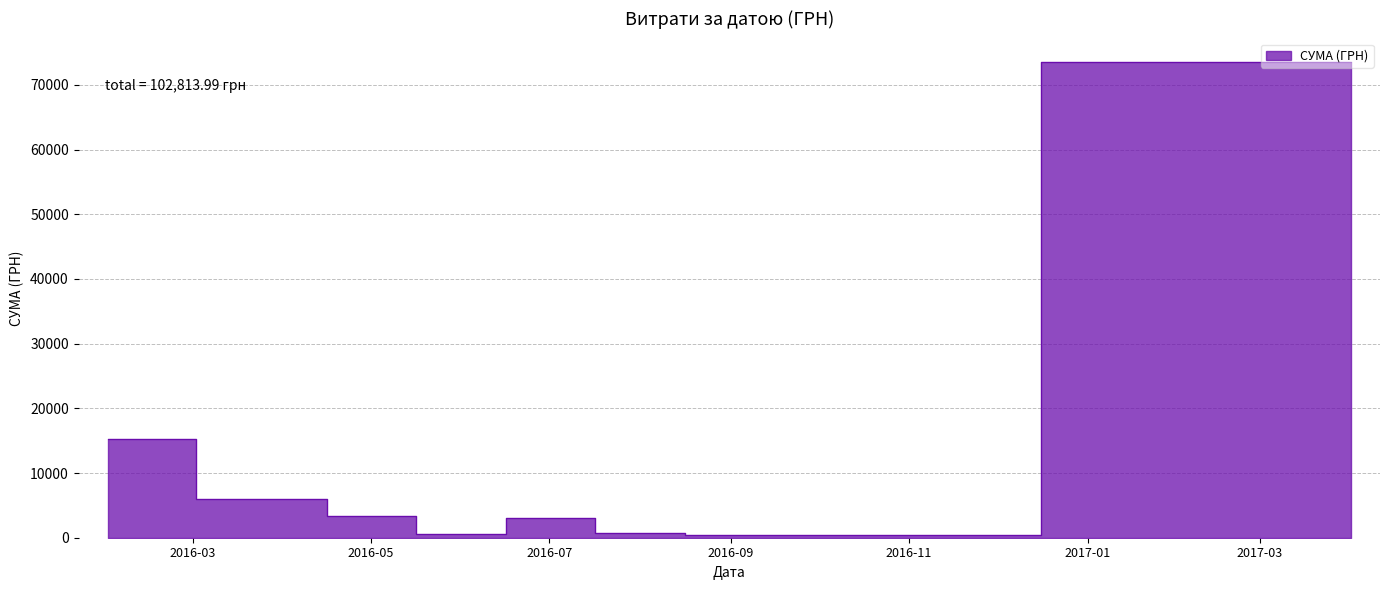

Does the chart display data point markers on the line(s)?

No